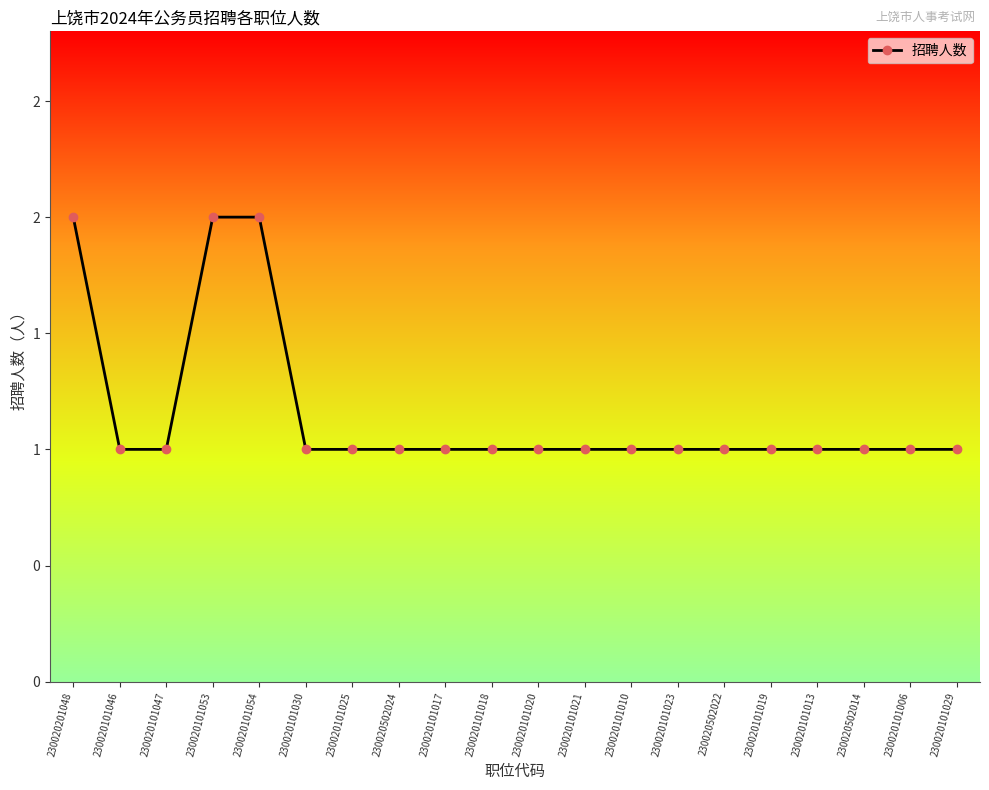

Does the chart have visible grid lines?

No